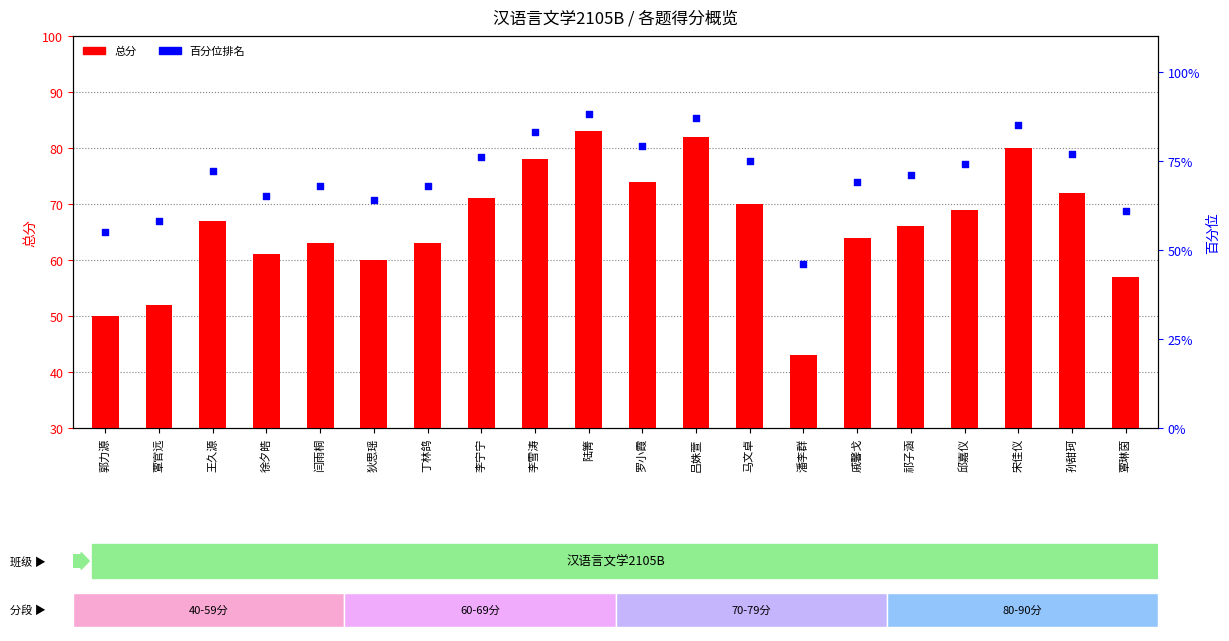

Is the value of 百分位 at 孙甜珂 greater than the value of 总分 at 祁子涵?

Yes